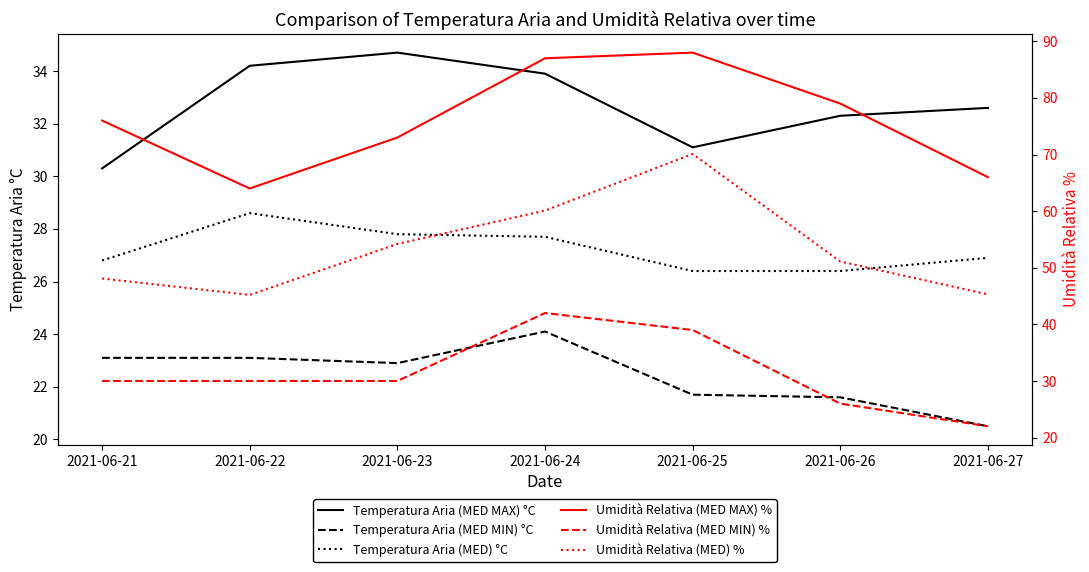

What is the value of the Umidità Relativa (MED) % point at the 4th from the left?

60.1